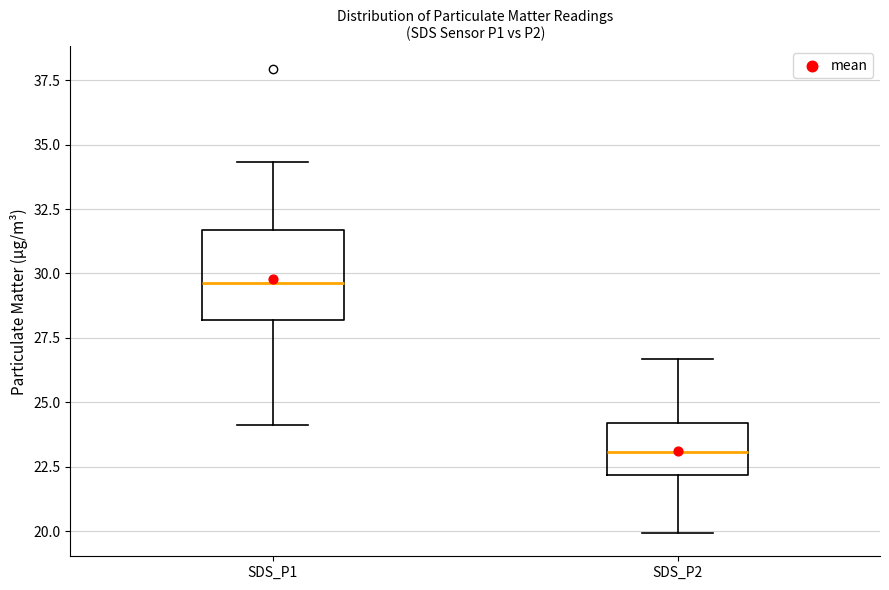

Where does the upper whisker of the box for SDS_P1 end on the y-axis? The values are not printed on the chart, so give them approximately, as read against the axis.

34.5